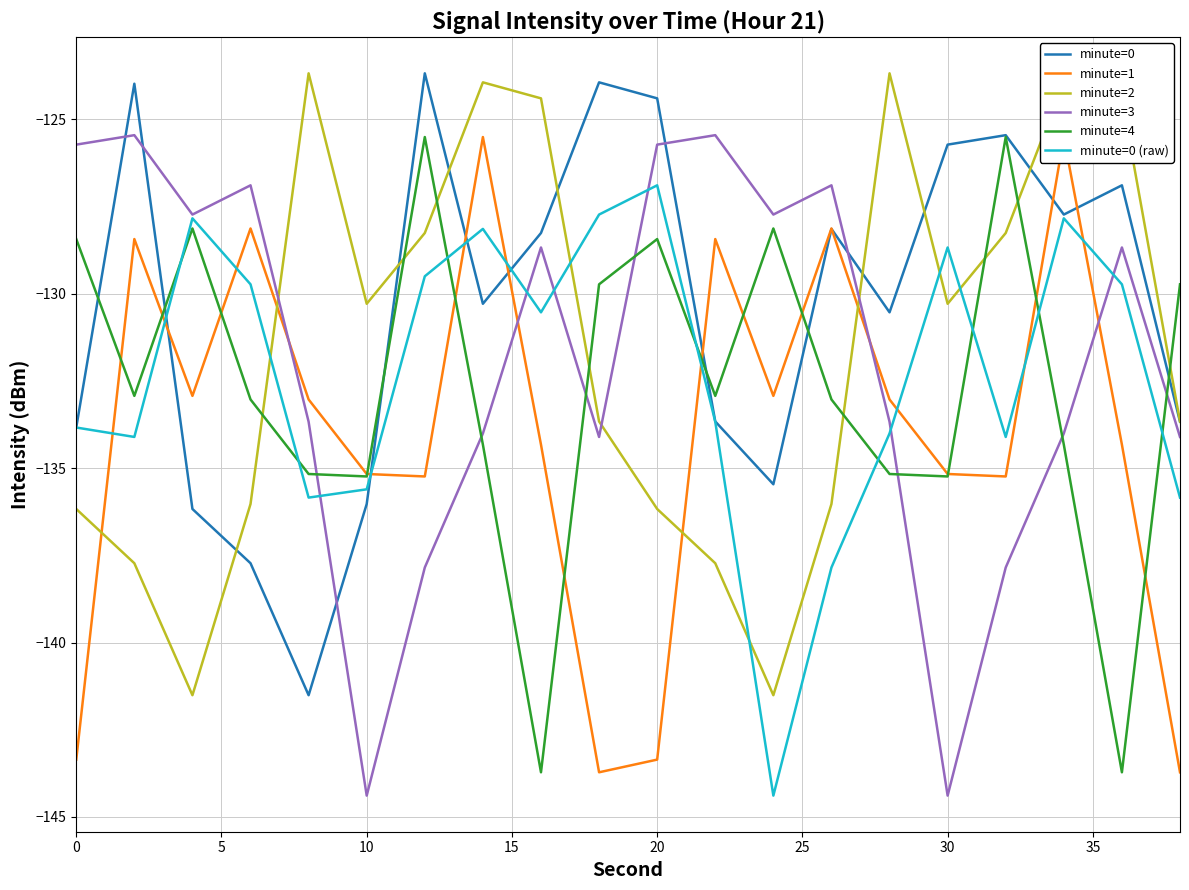

How many lines are shown in the chart?

6